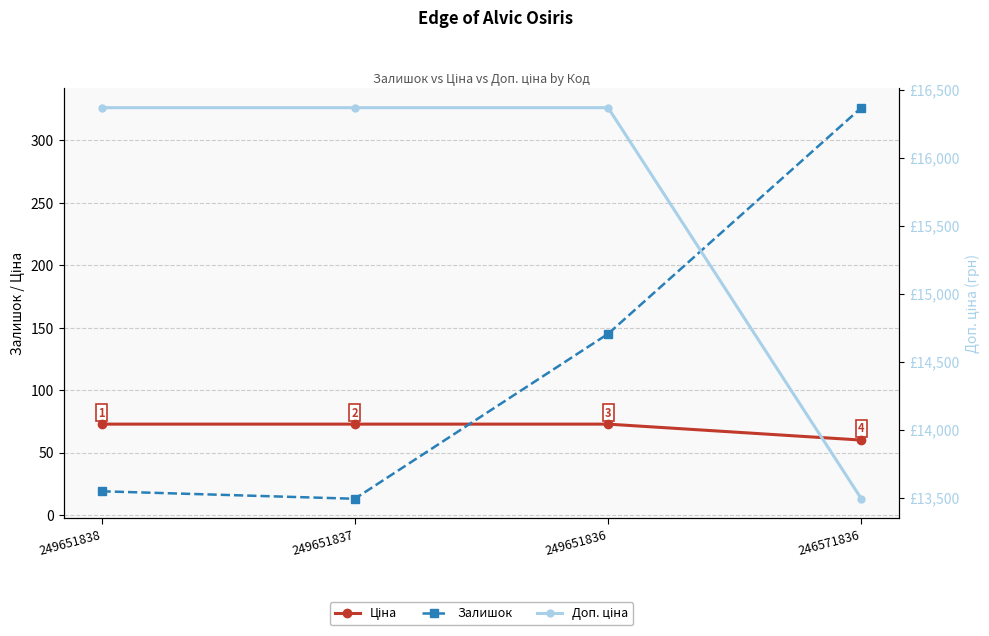

How many lines are shown in the chart?

3